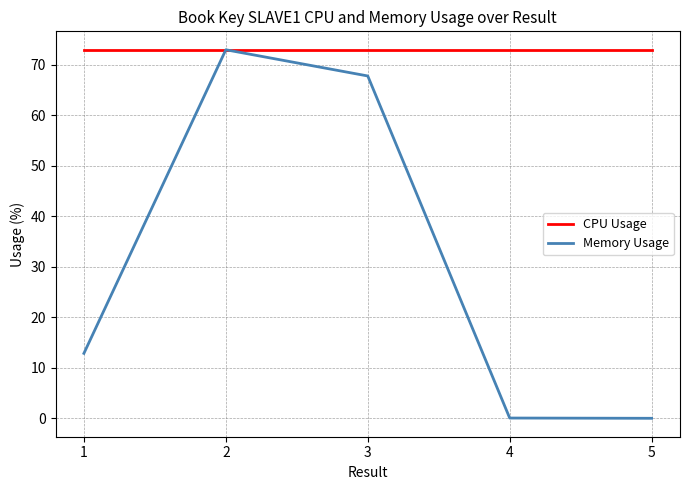

Rank the series by their average value, from highest to lowest.

CPU Usage, Memory Usage